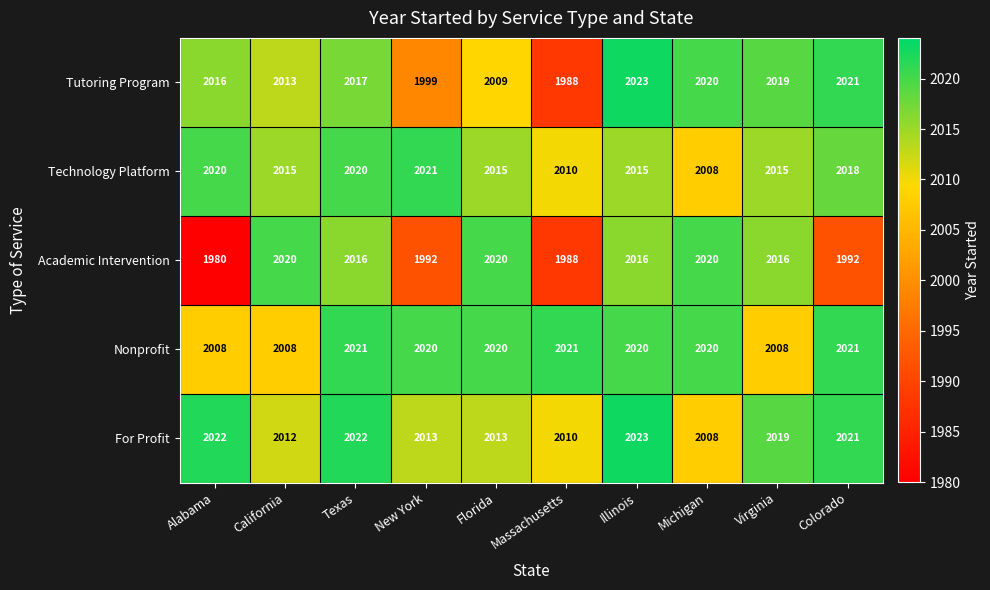

Rank the categories by Tutoring Program value from highest to lowest.

Illinois, Colorado, Michigan, Virginia, Texas, Alabama, California, Florida, New York, Massachusetts